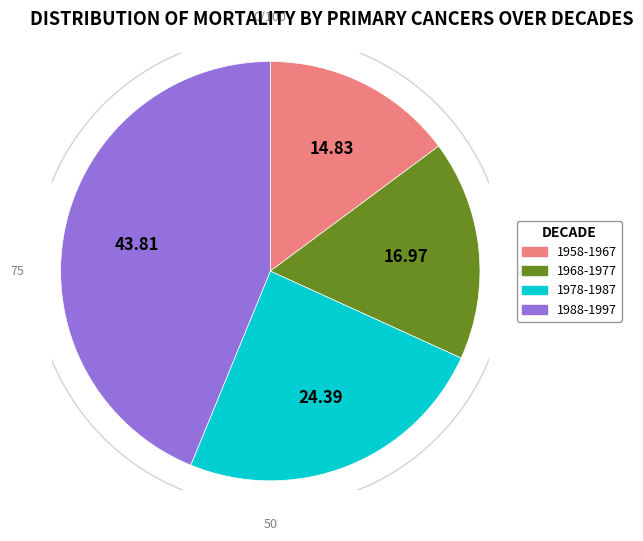

Does 1995 account for over 50% of the chart?

No